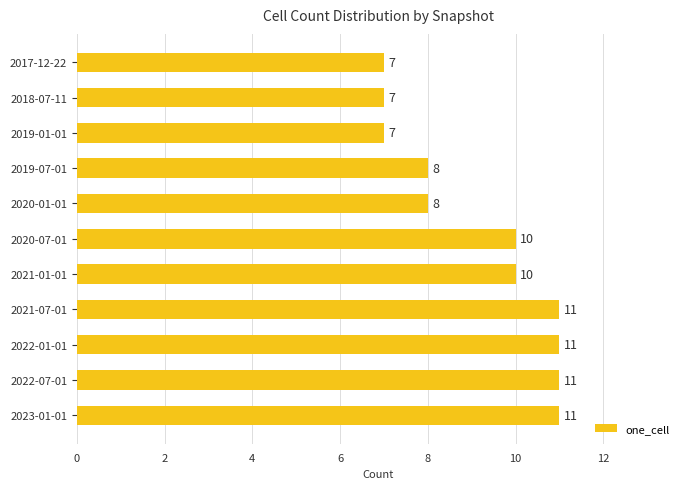

What is the label of the 7th bar from the bottom?

2020-01-01